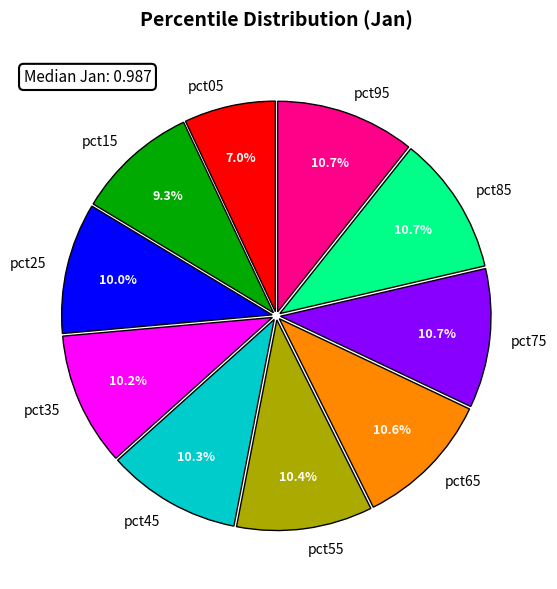

To the nearest percent, what portion does pct75 represent?

11%